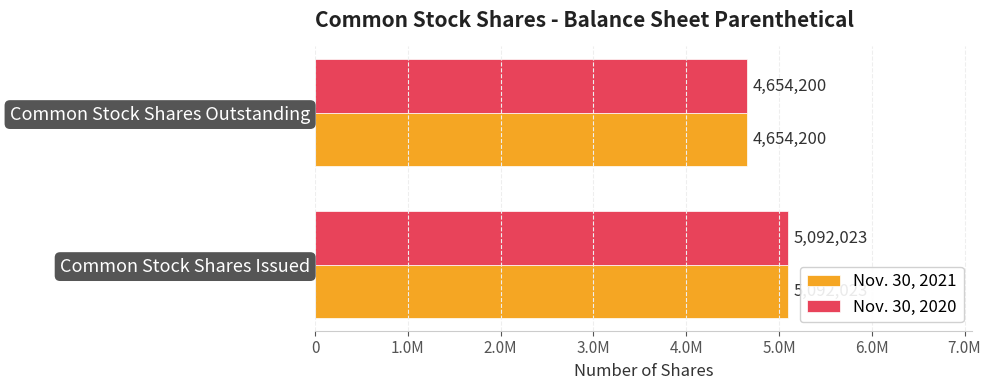

What are all the series names shown in the legend?

Nov. 30, 2021, Nov. 30, 2020